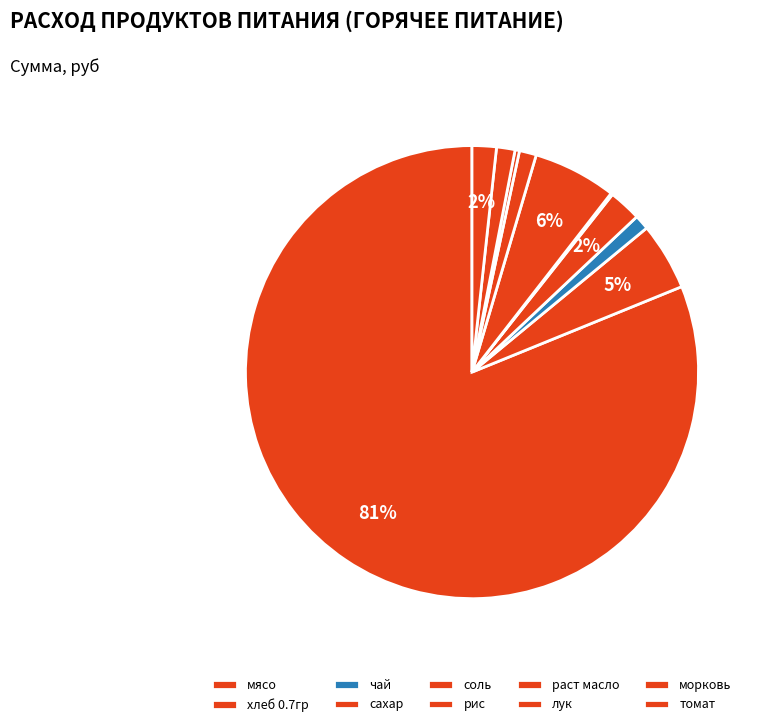

Between чай and морковь, which is larger?

морковь